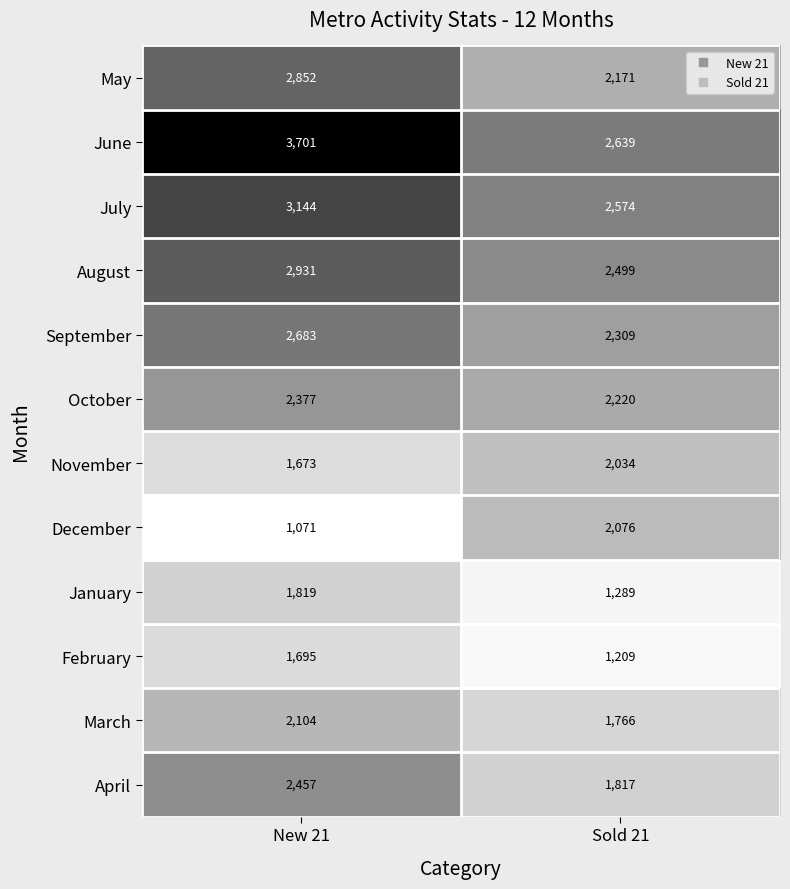

The value of February at New 21 is 2979. True or false?

False